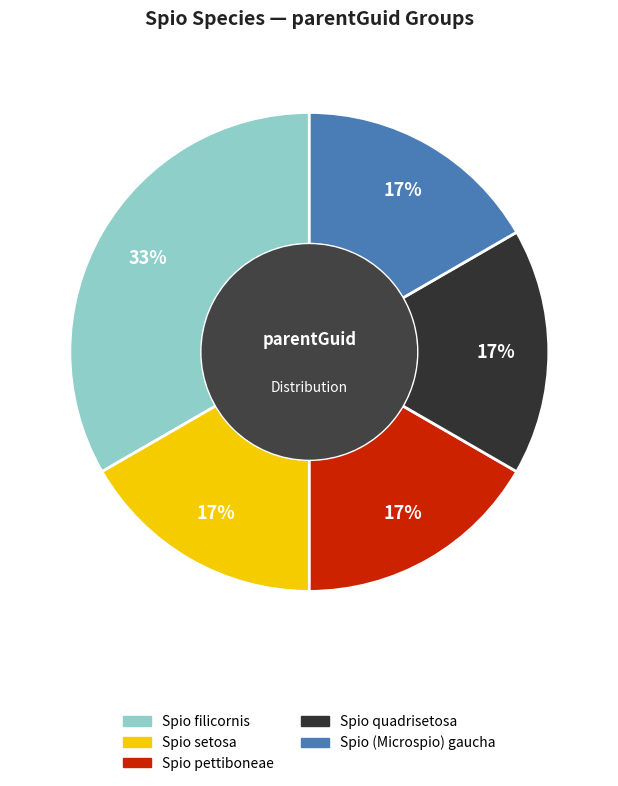

Which category has the biggest portion of the pie?

Spio filicornis